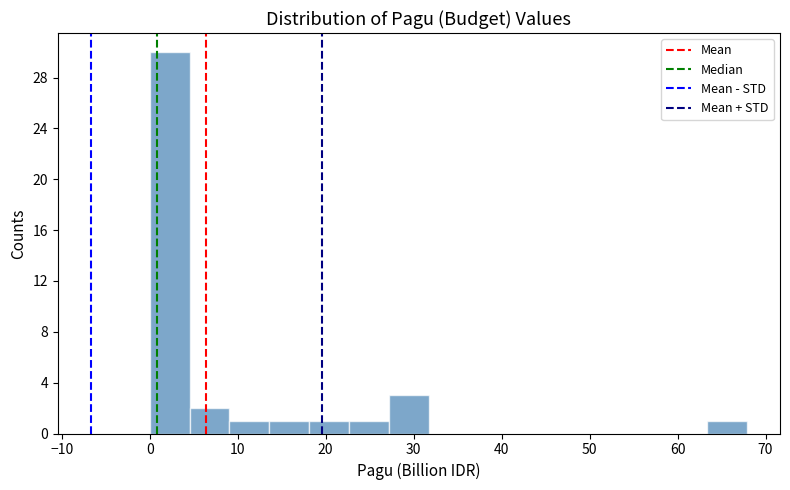

How tall is the bar that spans 23 to 27 on the x-axis? Neither the bar edges nor the heights are printed on the chart, so give them approximately, as read against the axes.

1